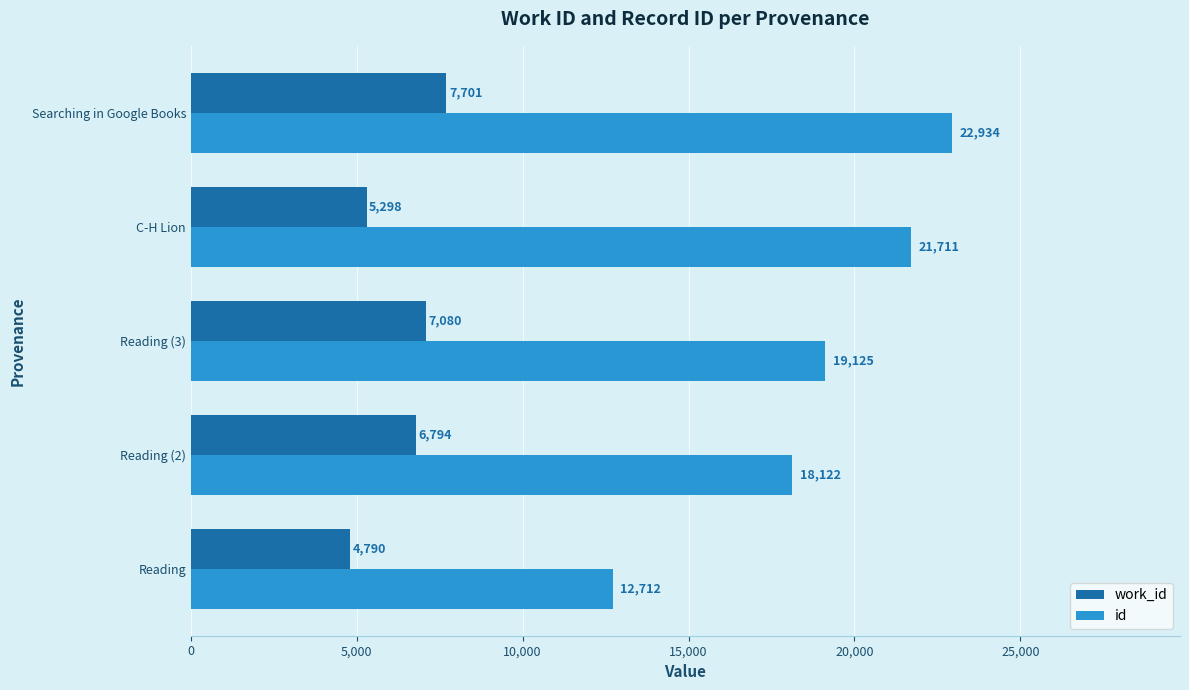

What is the difference between the second highest and minimum values in the work_id series?

2290